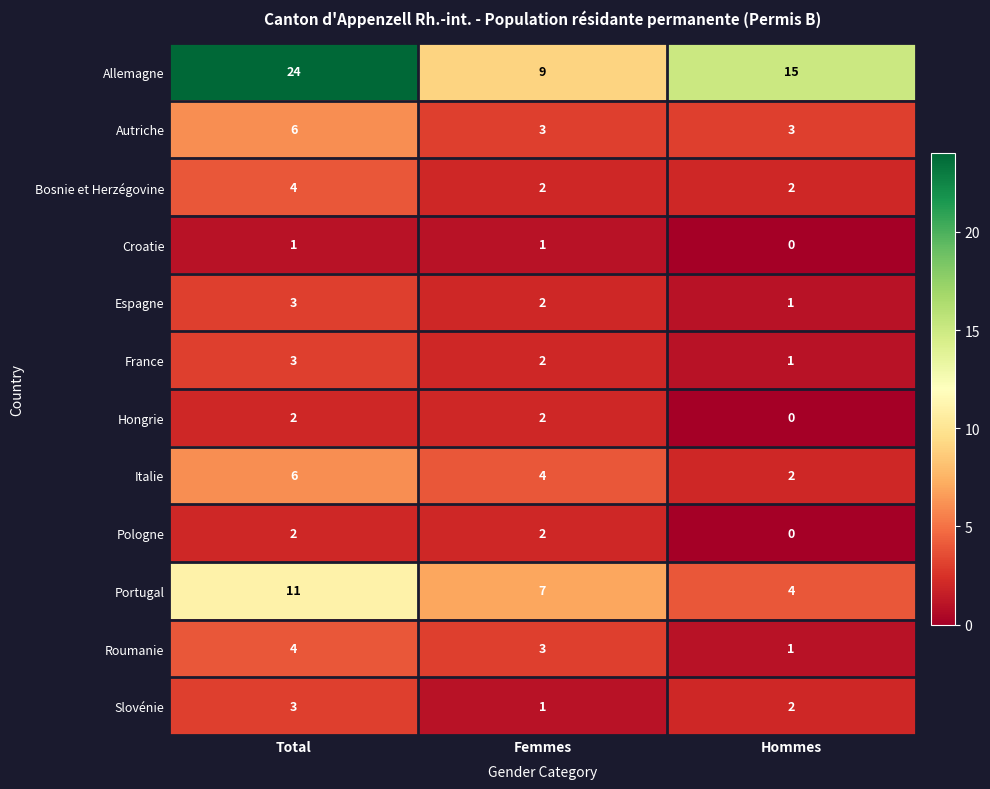

The value of Roumanie at Total is 4. True or false?

True